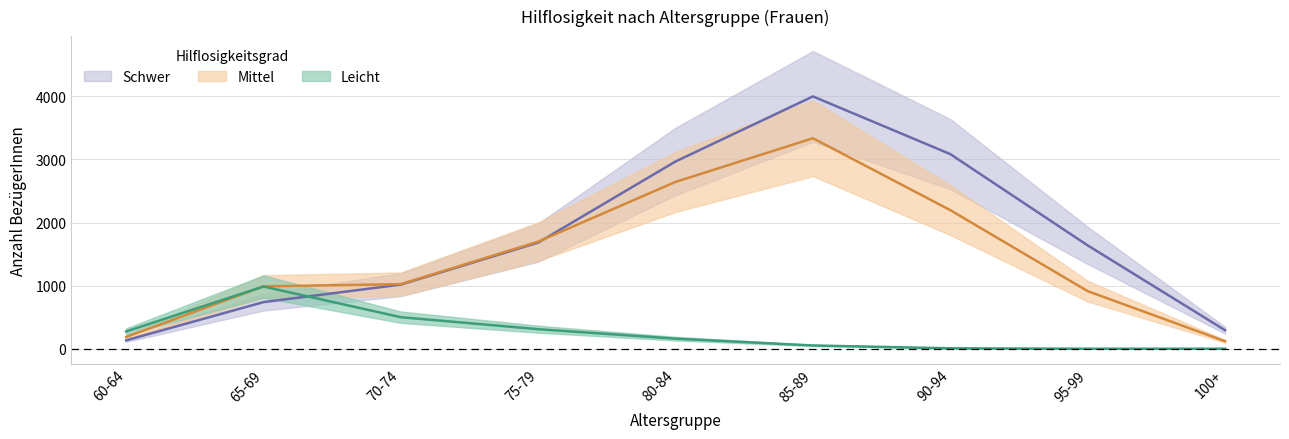

True or false: Mittel has more than 1 interior local peaks.

False